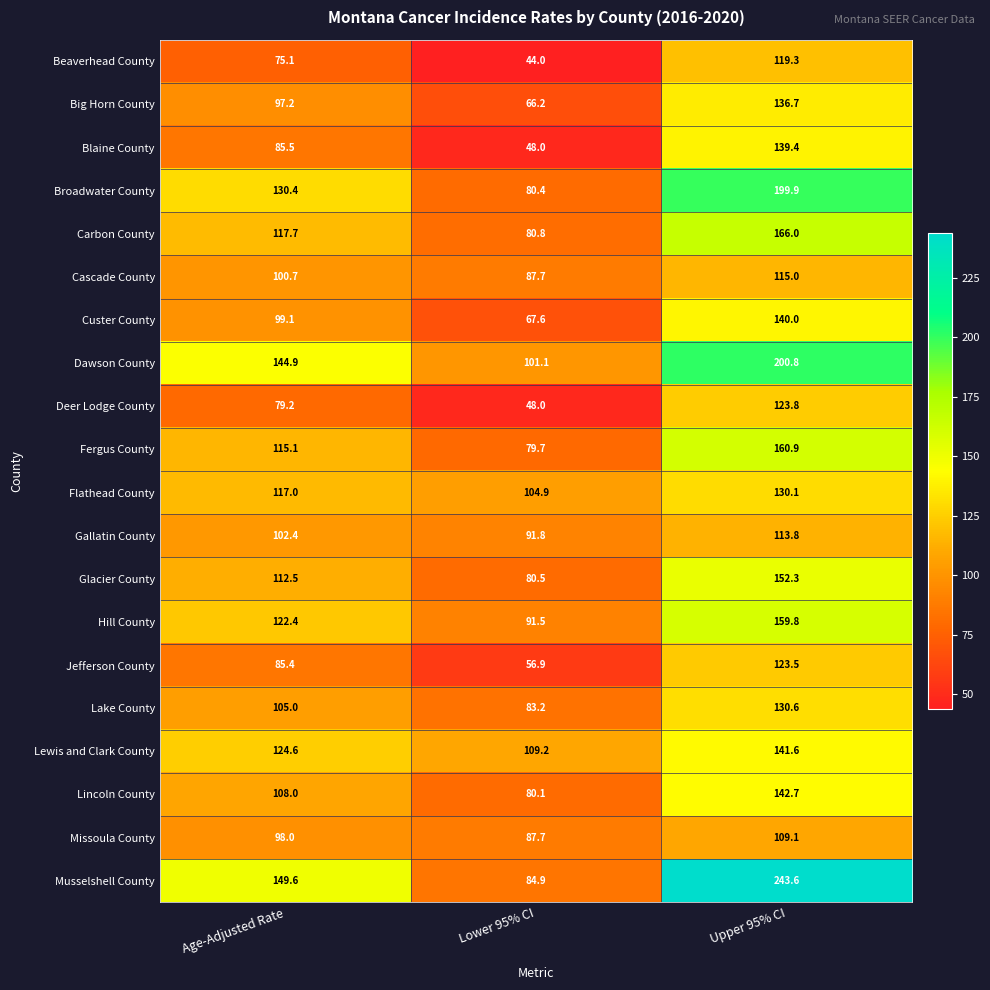

Count the number of categories in the chart.

3